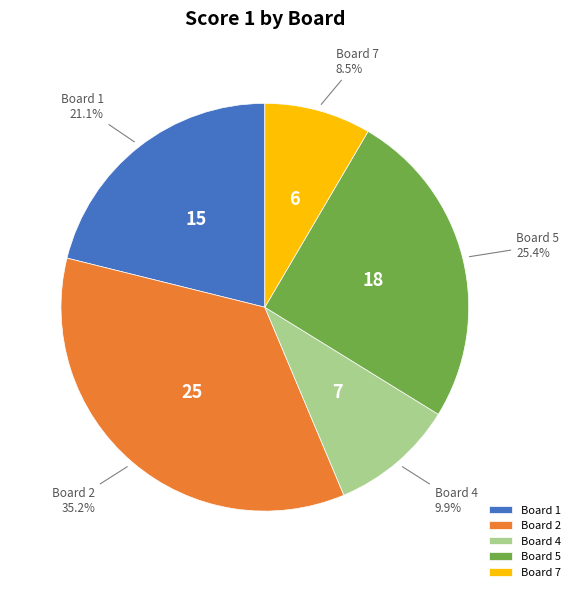

What is the ratio of the value at Board 5 to the value at Board 1?

1.2